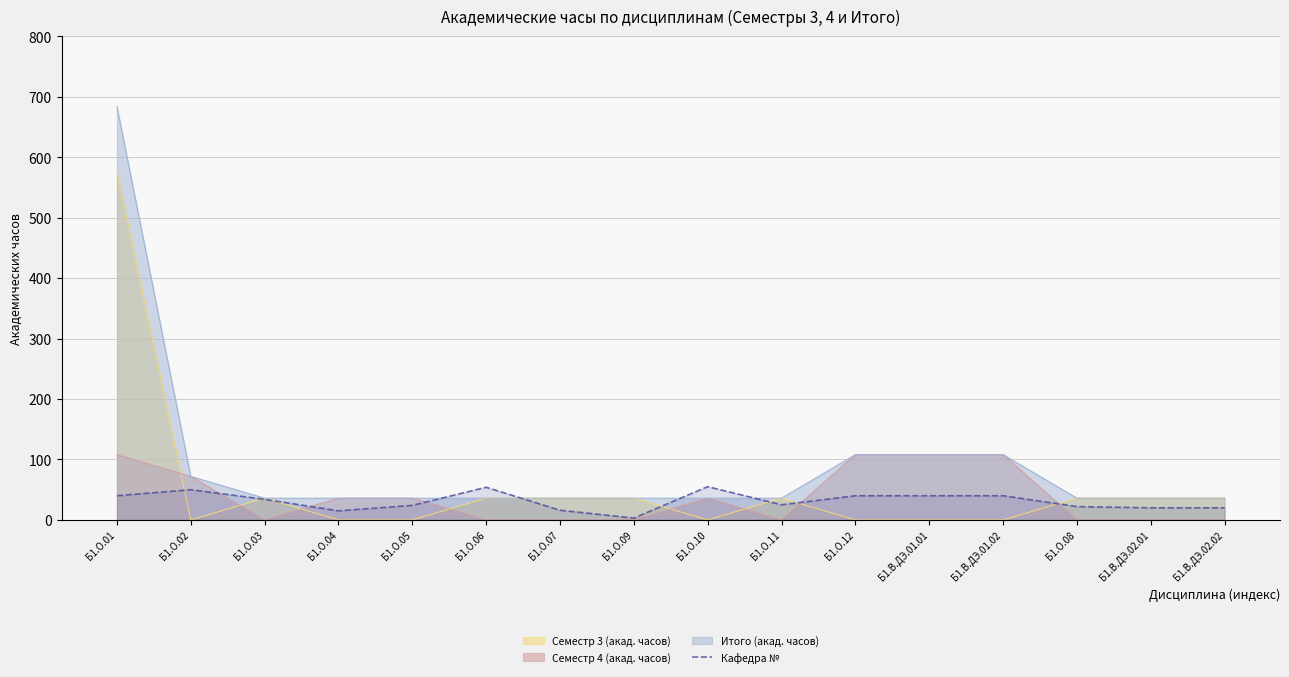

The chart shows a value of 11 at Б1.О.05. True or false?

False